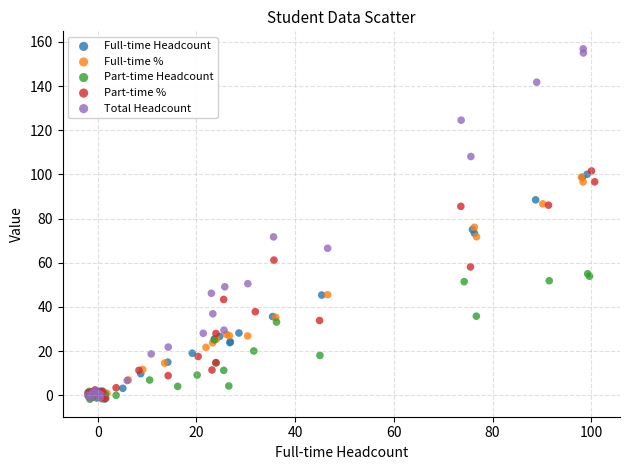

What are all the series names shown in the legend?

Full-time Headcount, Full-time %, Part-time Headcount, Part-time %, Total Headcount